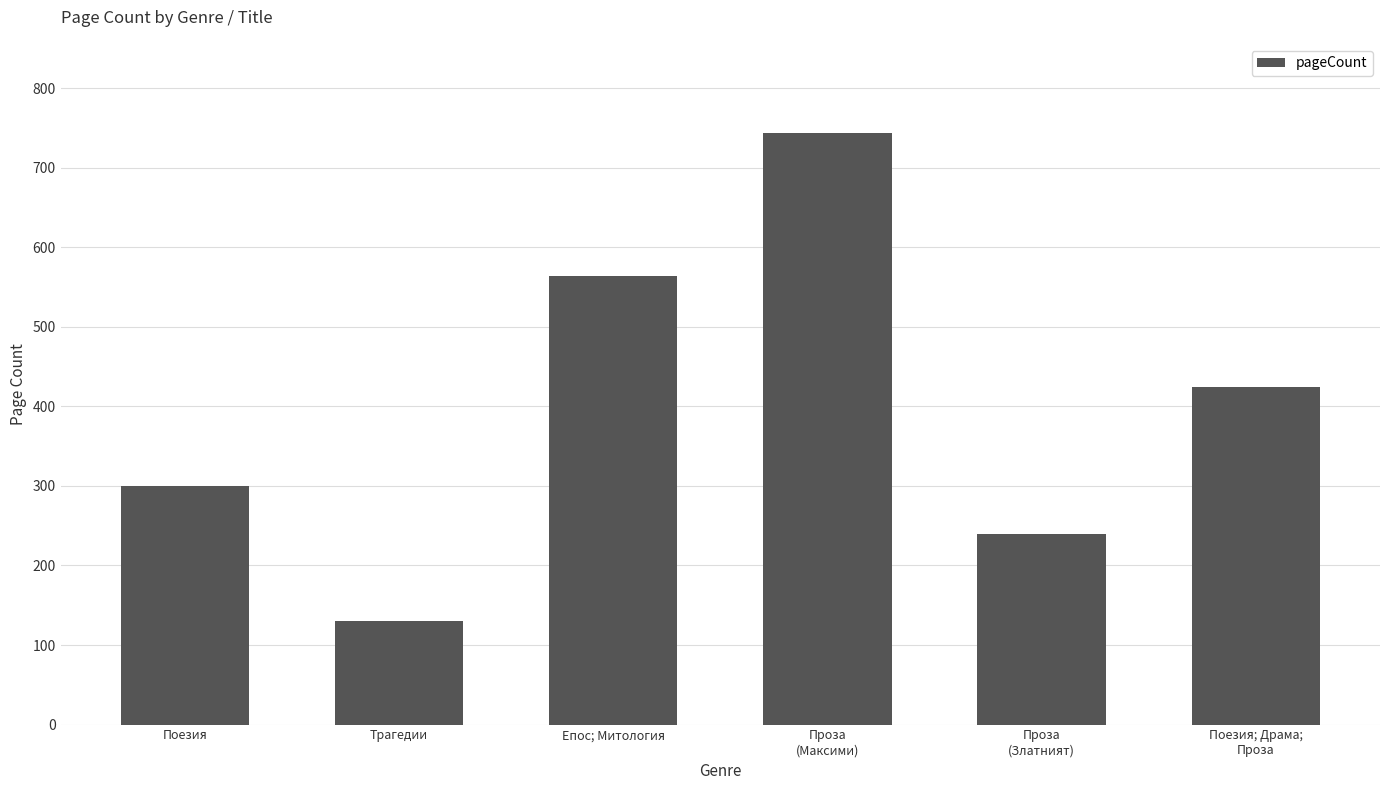

Is it true that the value at Трагедии is 222?

False